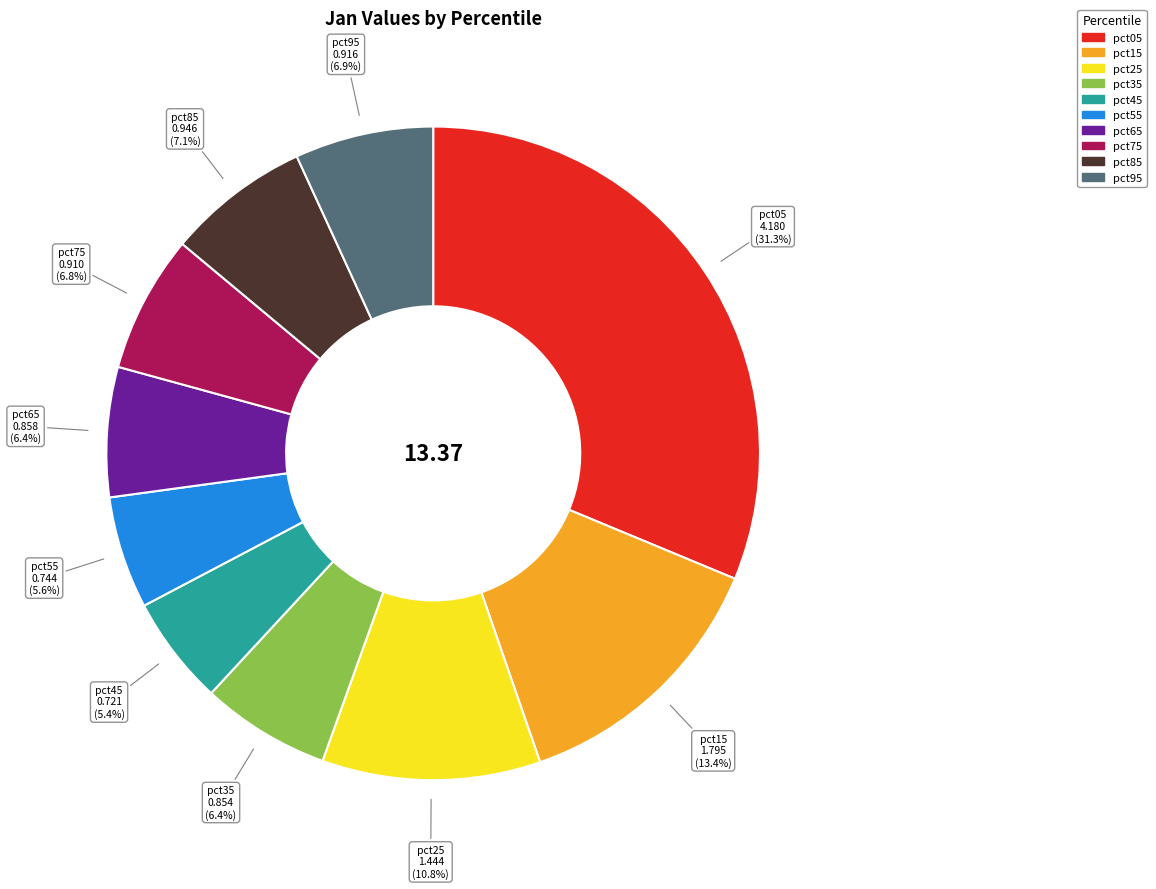

What percentage do pct65 and pct35 together represent?

12.8%